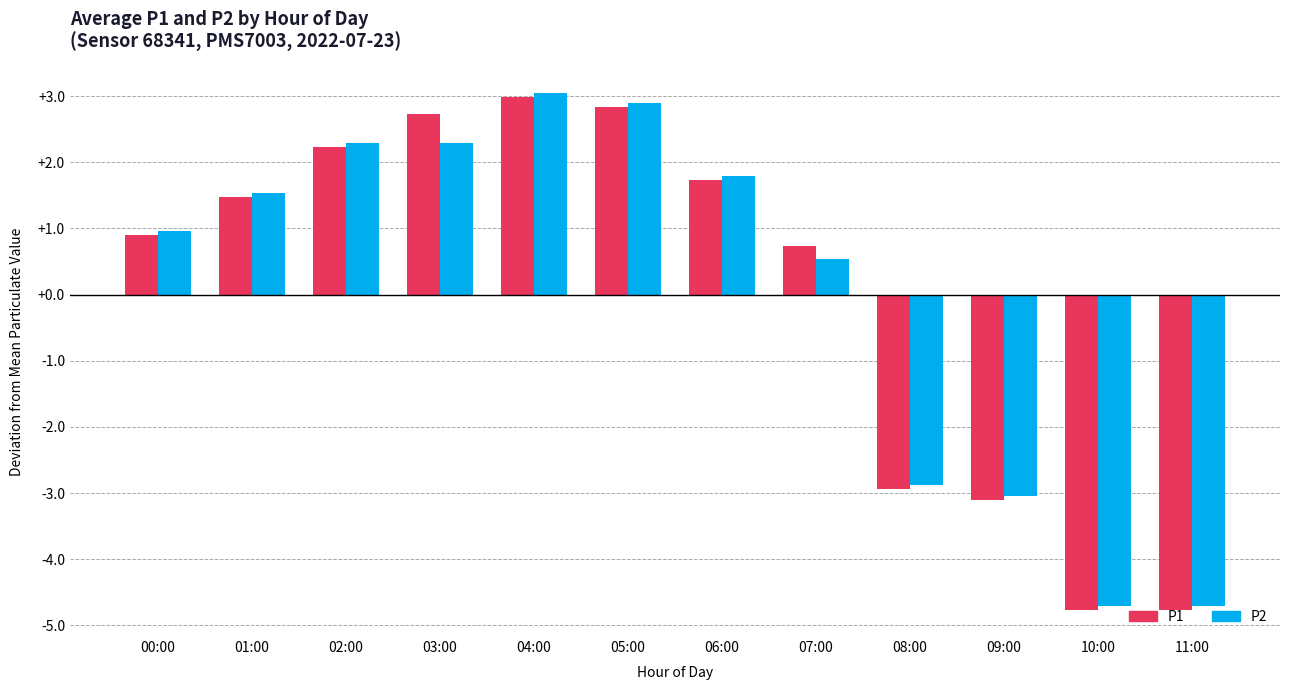

Reading left to right, transcribe all the data shown in this chart.

P1: 00:00=0.9	01:00=1.5	02:00=2.2	03:00=2.7	04:00=3.0	05:00=2.8	06:00=1.7	07:00=0.7	08:00=-2.9	09:00=-3.1	10:00=-4.8	11:00=-4.8
P2: 00:00=1.0	01:00=1.5	02:00=2.3	03:00=2.3	04:00=3.0	05:00=2.9	06:00=1.8	07:00=0.5	08:00=-2.9	09:00=-3.0	10:00=-4.7	11:00=-4.7